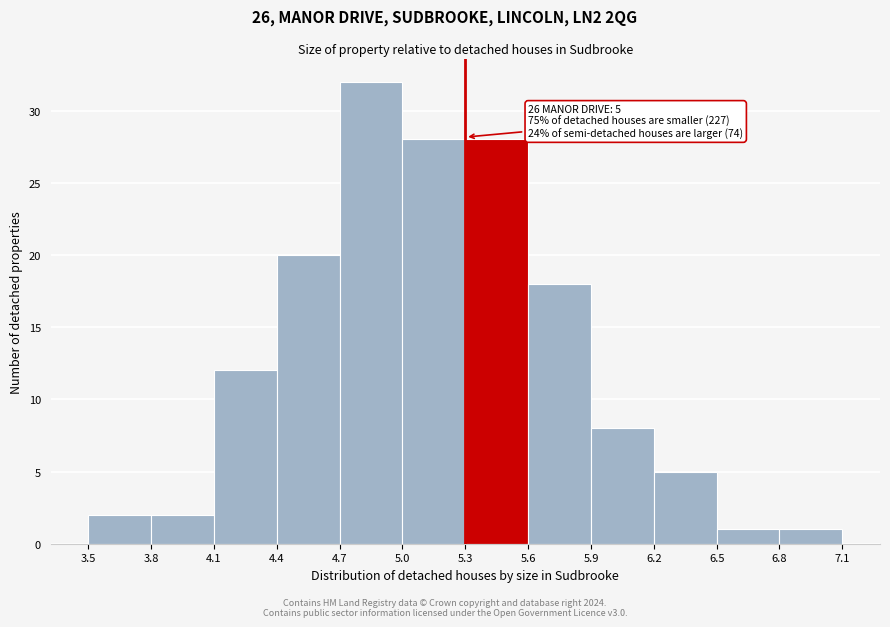

Which range on the x-axis has the tallest bar?

4.7 to 5.0